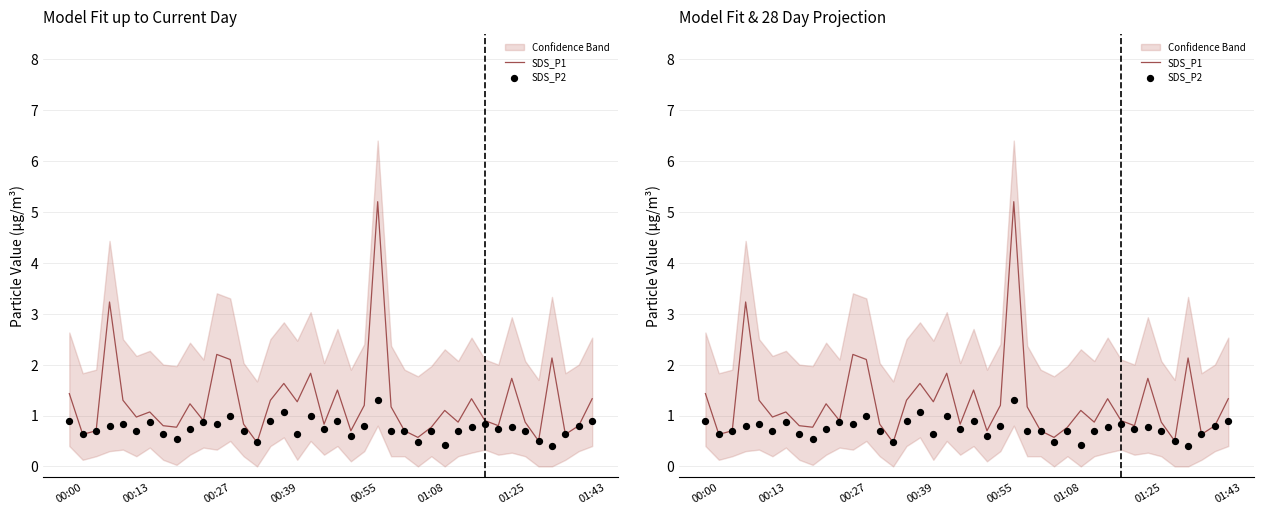

What are all the series names shown in the legend?

SDS_P1, SDS_P2